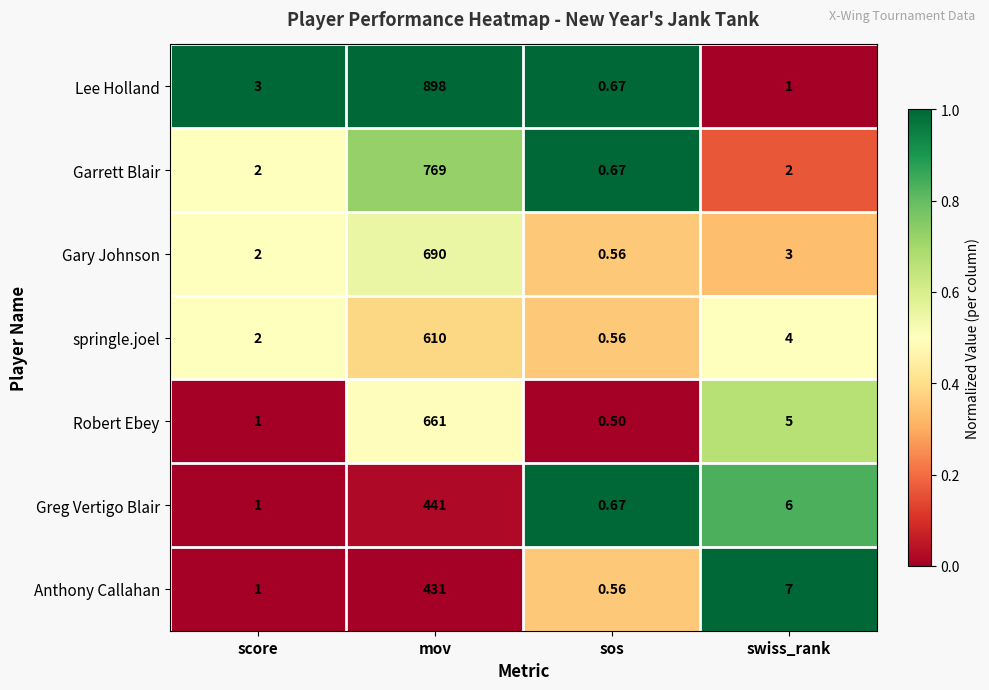

How many values in the springle.joel series are below 4?

2